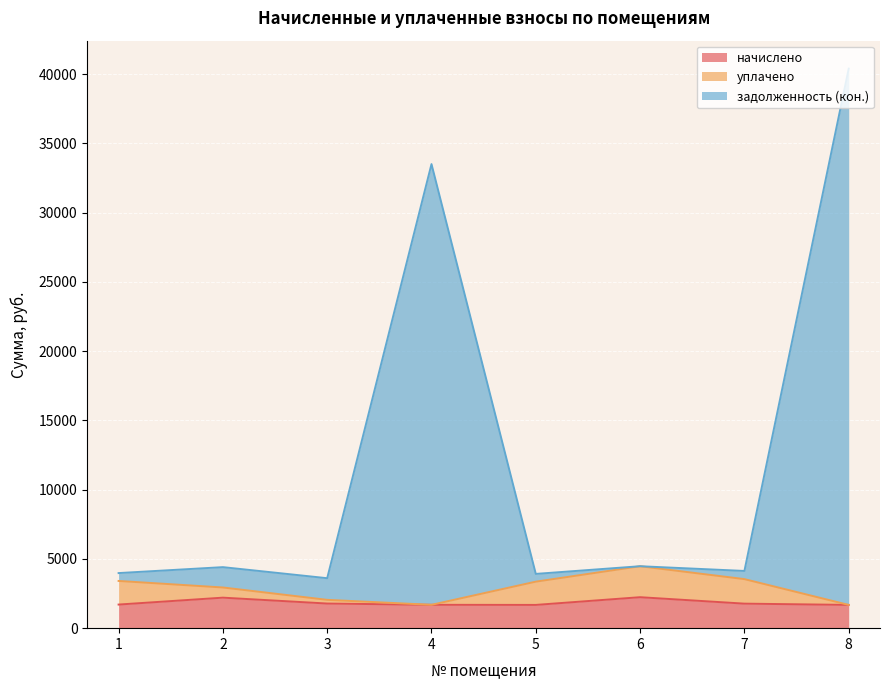

Is it true that задолженность (кон.) equals 3917.8 at 5?

True